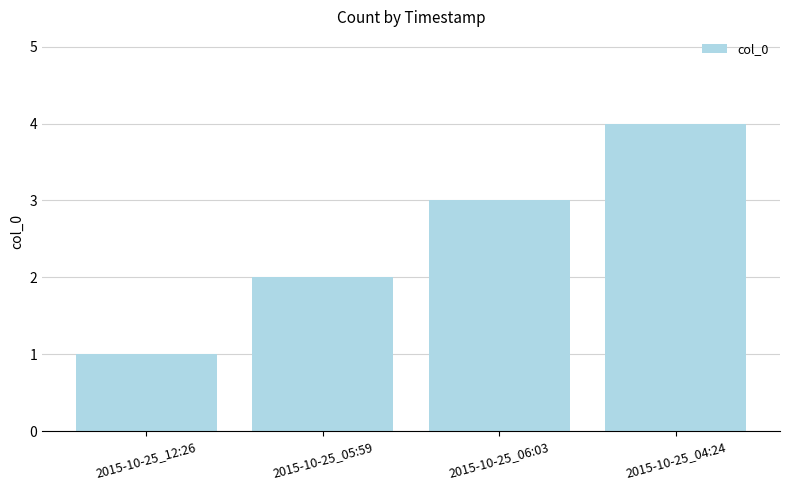

How many bars are there in total?

4